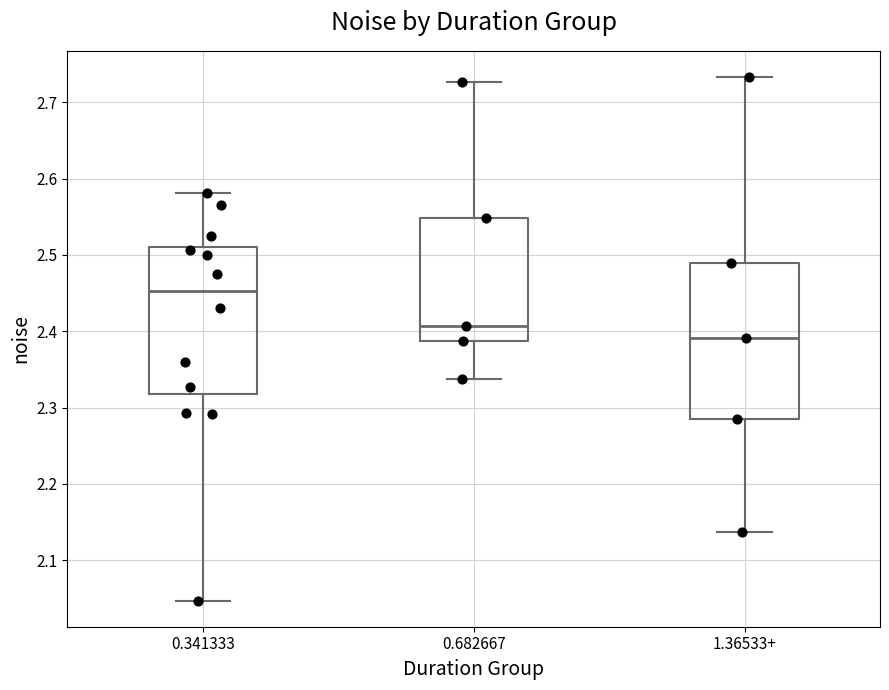

Reading left to right, read every box against the y-axis: the position of its median line, the range the box covers, and the ends of its whiskers. The values are not printed on the chart, so give them approximately, as read against the axis.

0.341333: median 2.45, box 2.32 to 2.51, whiskers 2.05 to 2.58
0.682667: median 2.41, box 2.39 to 2.55, whiskers 2.34 to 2.73
1.36533+: median 2.39, box 2.28 to 2.49, whiskers 2.14 to 2.73